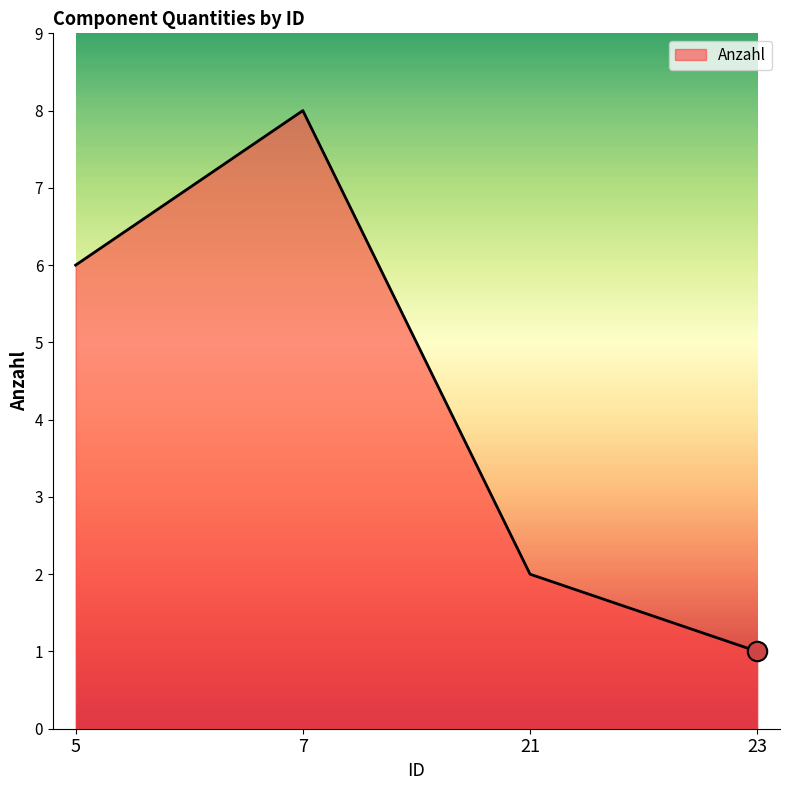

What is the ratio of the value at 23 to the value at 7?

0.1